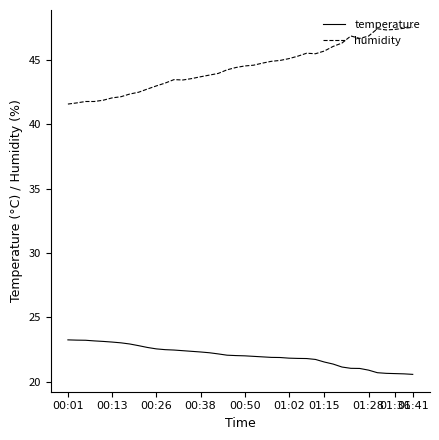

True or false: humidity and temperature intersect in this chart.

False